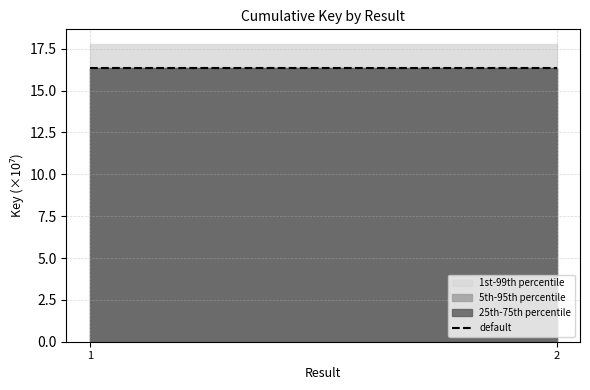

How many lines are shown in the chart?

3